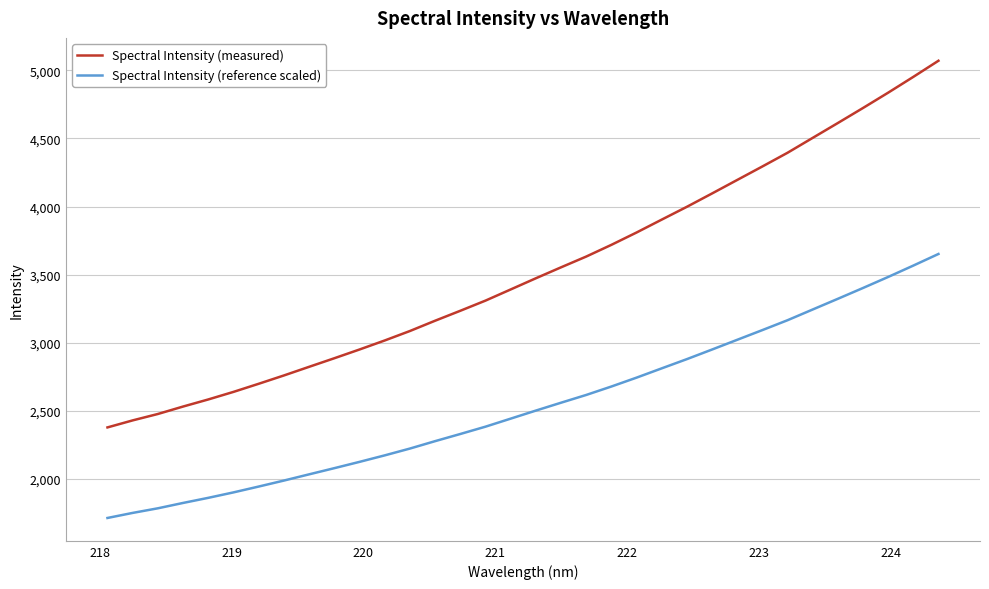

True or false: Spectral Intensity (measured) and Spectral Intensity (reference scaled) cross at least once.

False